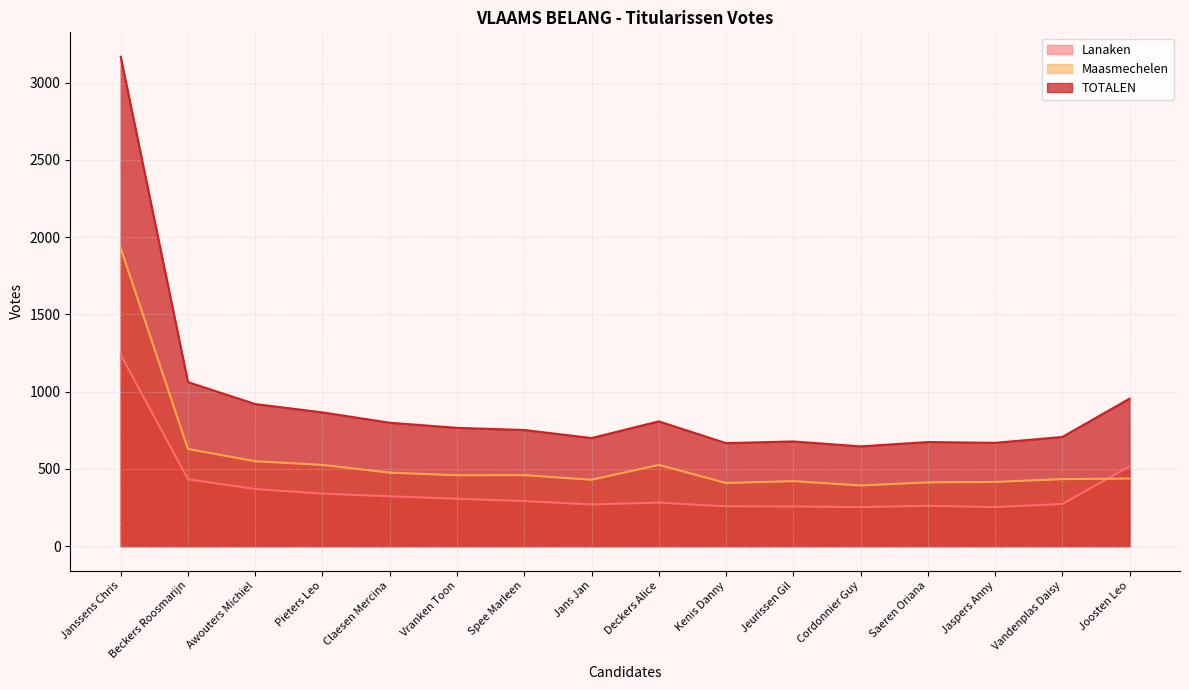

True or false: Maasmechelen has a value of 409 at Kenis Danny.

True